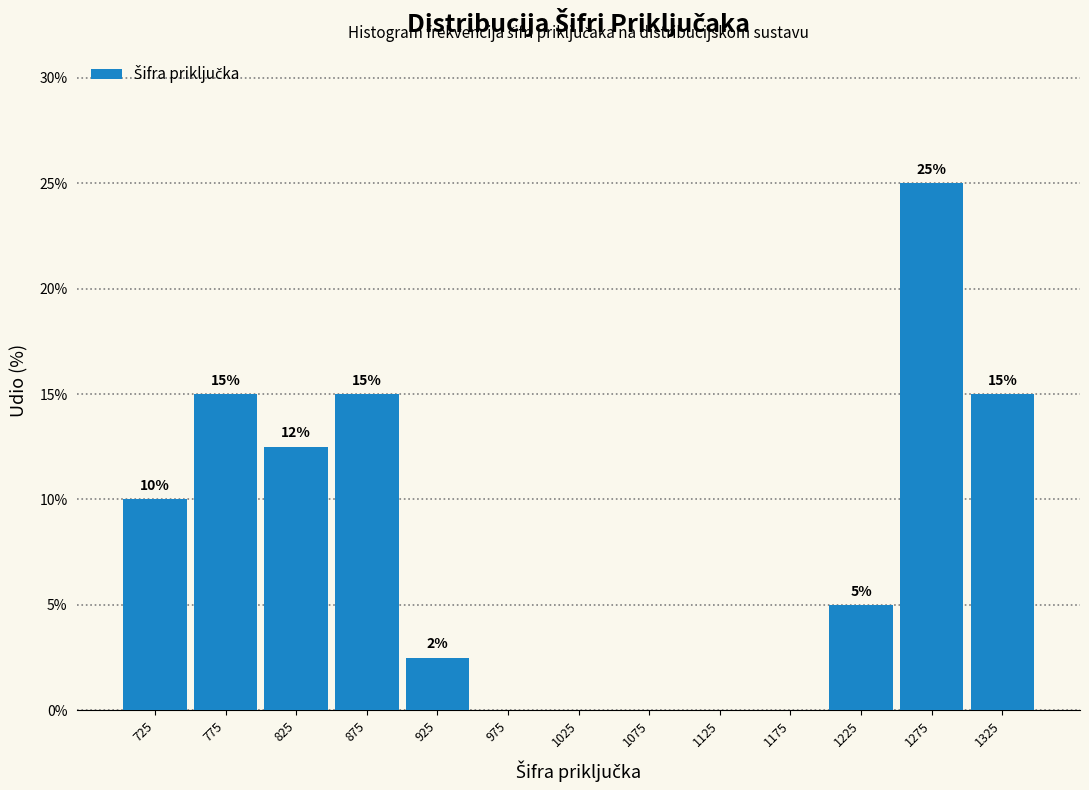

Which has a higher value, 1225 or 1325?

1325